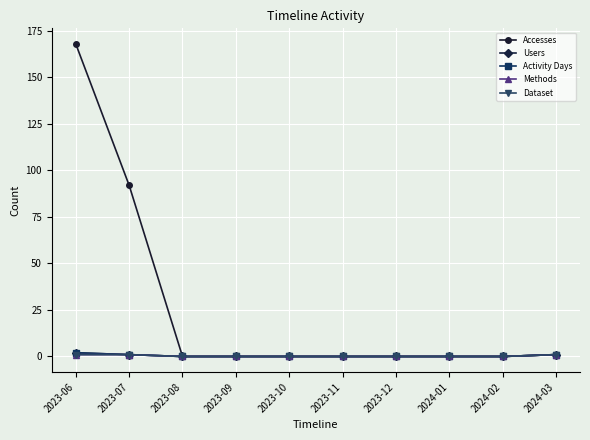

What is the difference between the second highest and minimum values in the Methods series?

1